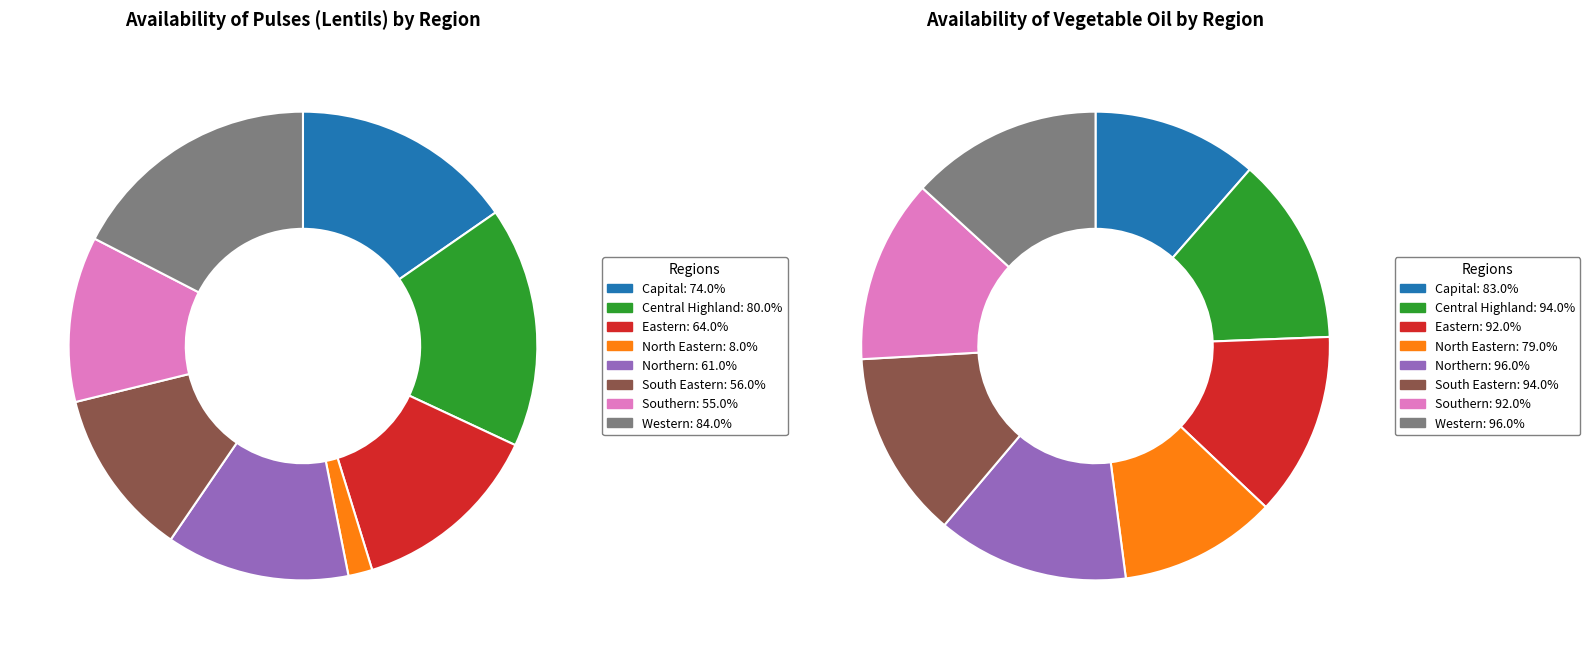

Which category has the smallest portion of the pie?

North Eastern